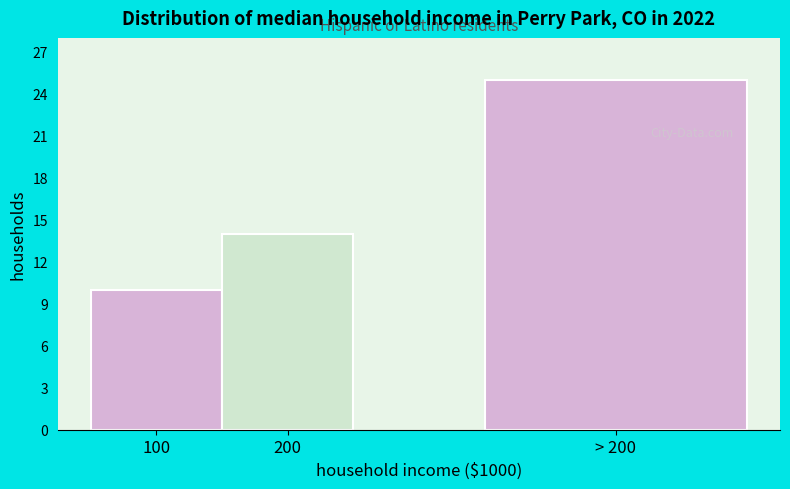

Reading left to right, extract all data points from this chart.

10	14	25